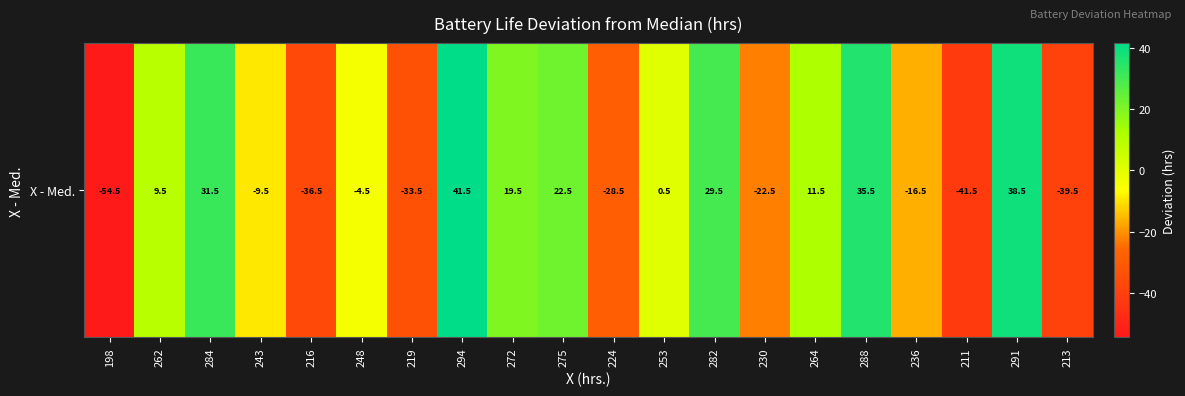

Where does the data first go above 0?

262